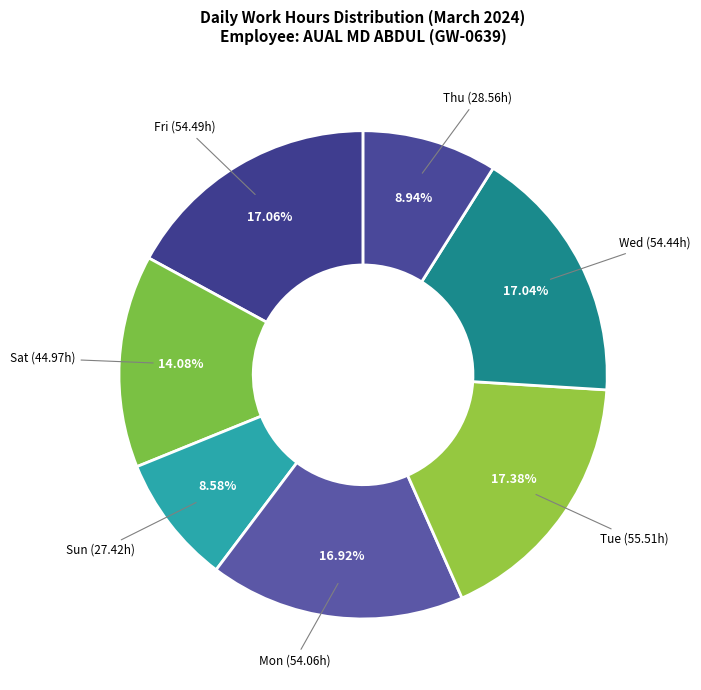

Do Sat and Mon together represent more than half of the pie?

No